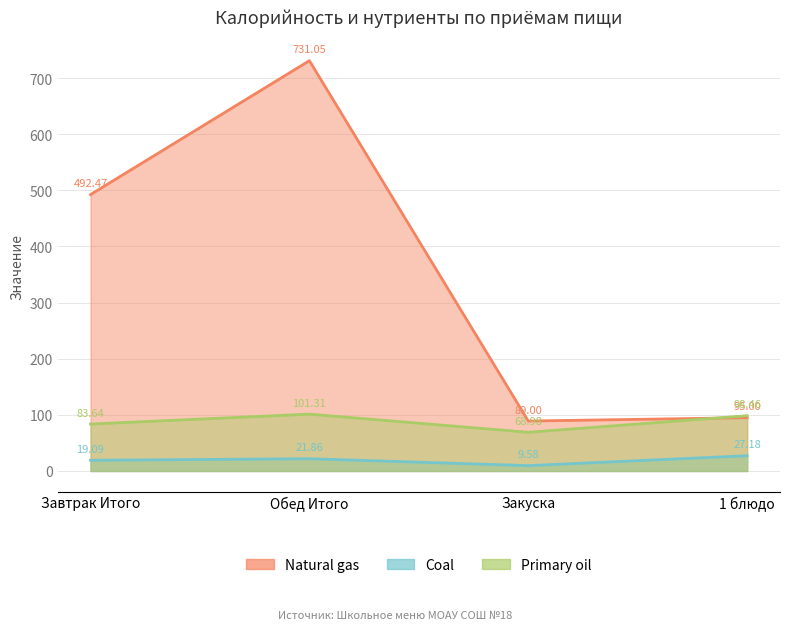

How many interior local peaks does the Coal series have?

1